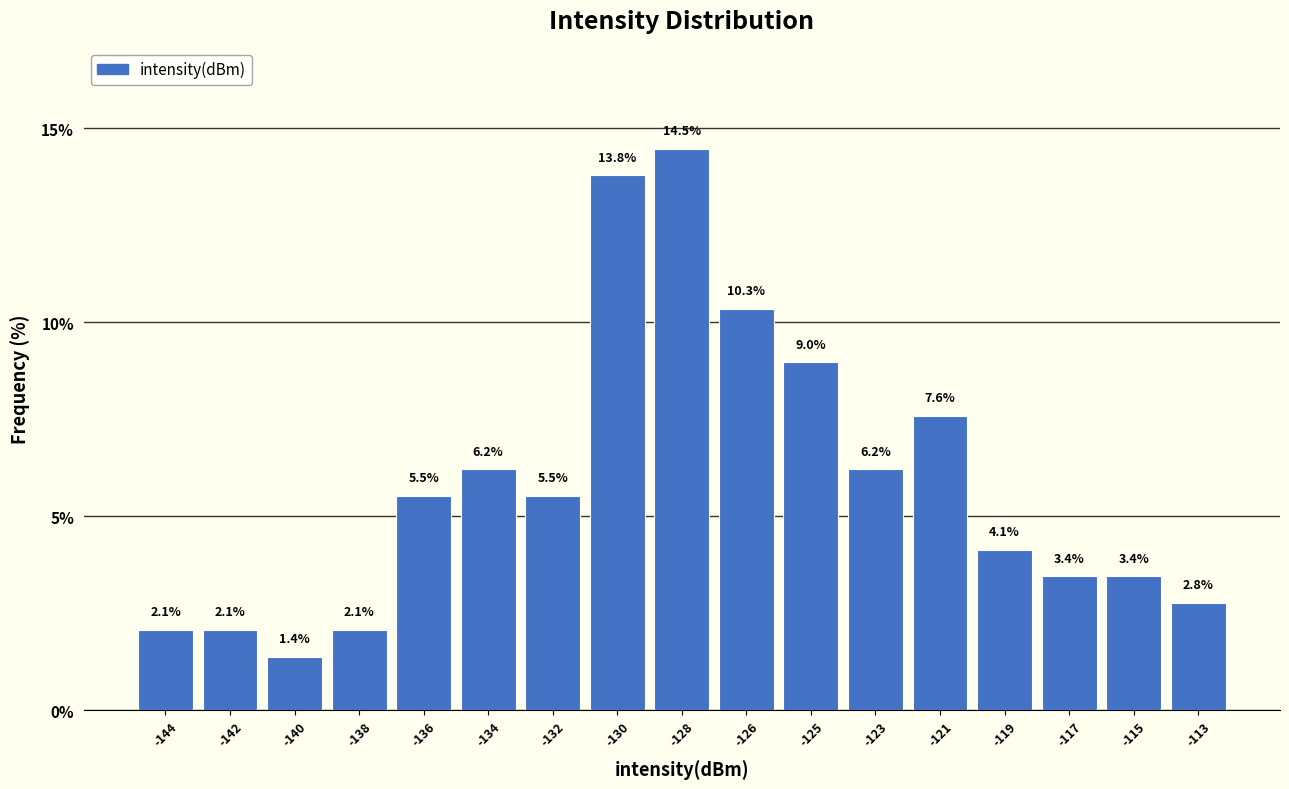

Reading right to left, list all the values displayed in this chart.

2.8	3.4	3.4	4.1	7.6	6.2	9.0	10.3	14.5	13.8	5.5	6.2	5.5	2.1	1.4	2.1	2.1